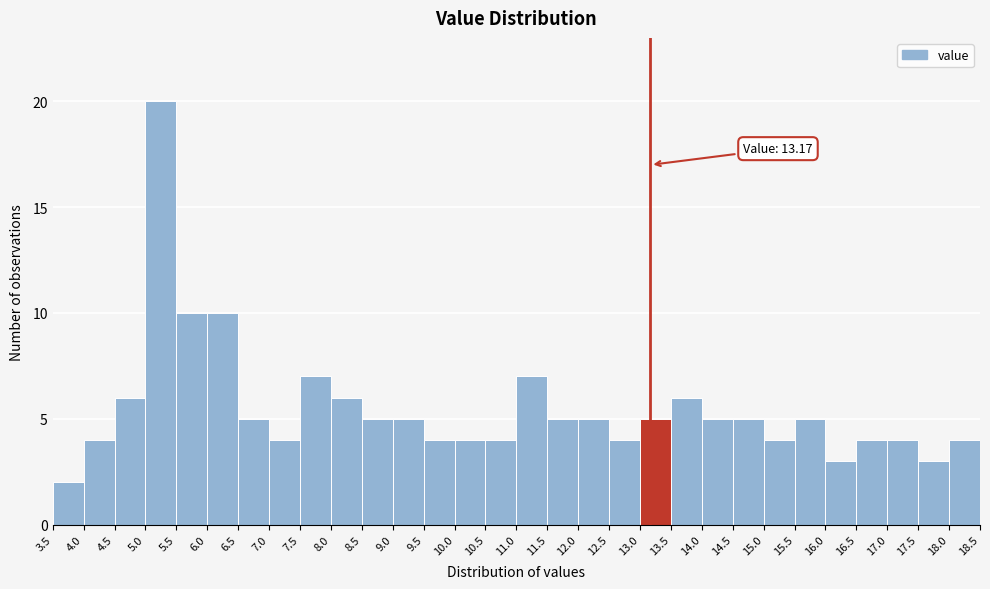

Over which range of the x-axis is the bar tallest?

5.0 to 5.5